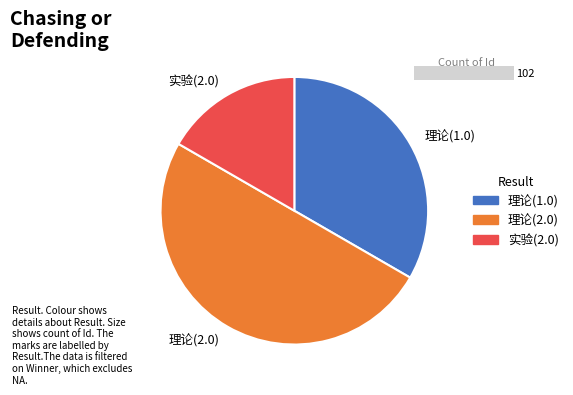

Is it true that 理论(2.0) is 50% of the pie?

True